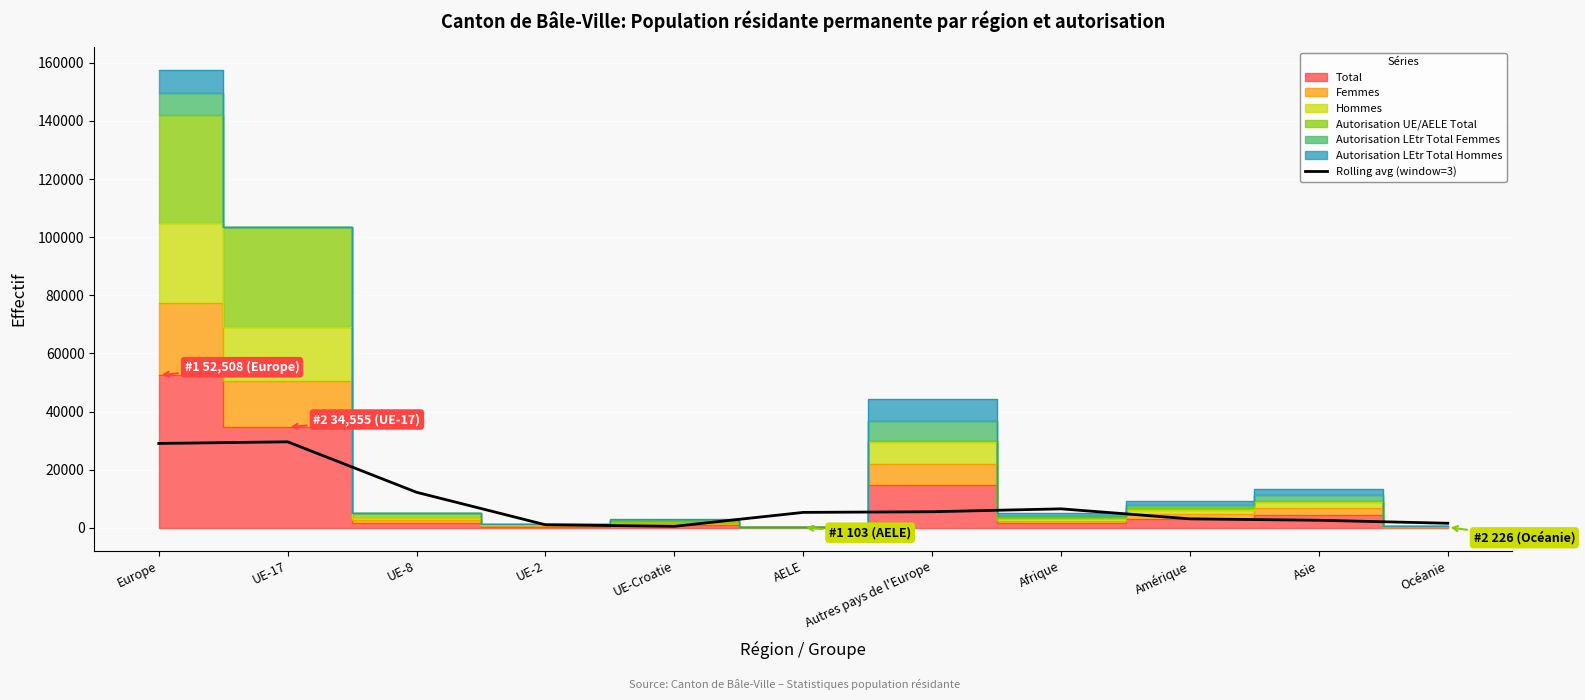

What is the average value?

8807.0